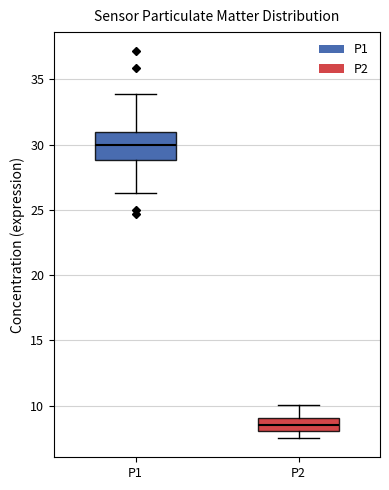

Reading left to right, transcribe this box plot: for each box, give where its median line is, the range the box spans, and where its two whiskers end, as read against the y-axis. The values are not printed on the chart, so give them approximately, as read against the axis.

P1: median 30.0, box 29.0 to 31.0, whiskers 26.5 to 34.0
P2: median 8.5, box 8.0 to 9.0, whiskers 7.5 to 10.0